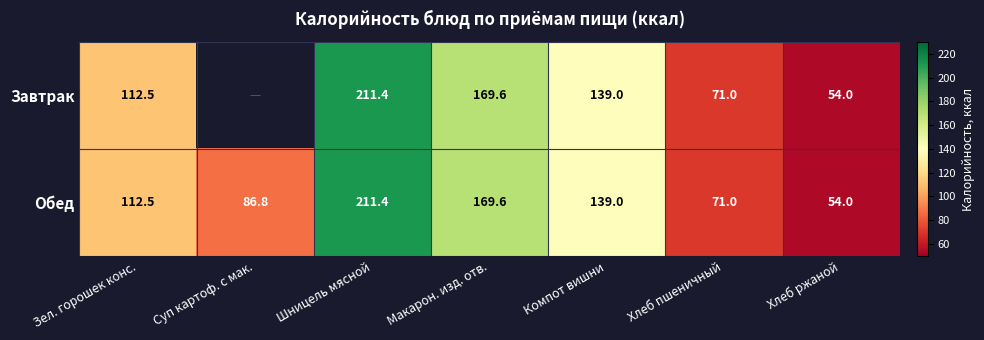

List the labels in order of Обед value, largest first.

Шницель мясной, Макарон. изд. отв., Компот вишни, Зел. горошек конс., Суп картоф. с мак., Хлеб пшеничный, Хлеб ржаной